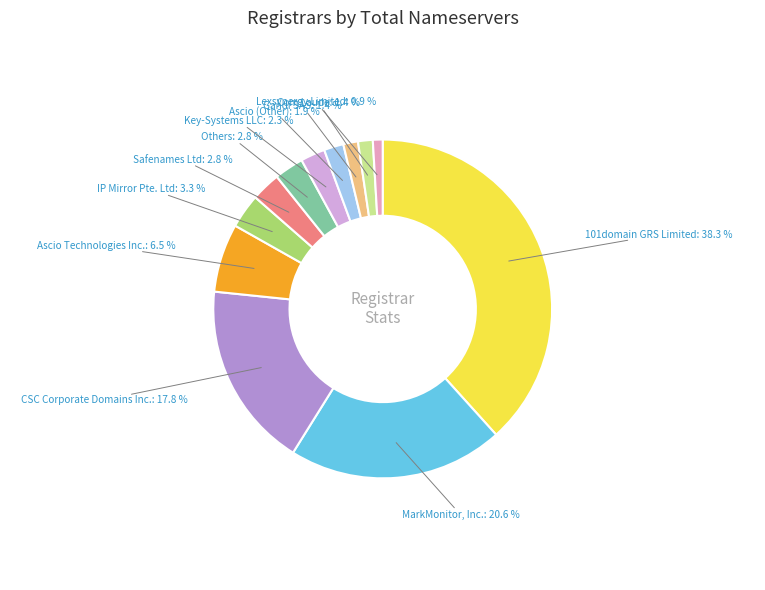

How many segments does this pie chart have?

12